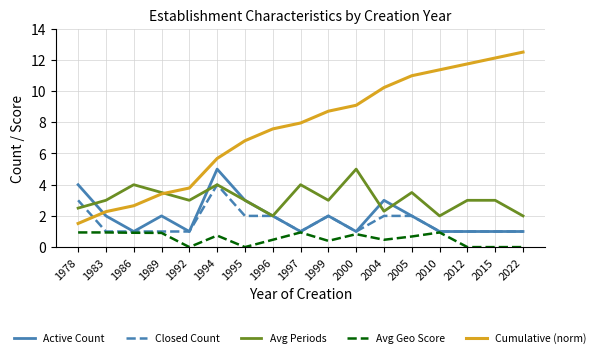

Between which two adjacent categories do Cumulative (norm) and Closed Count first intersect?

1978 and 1983